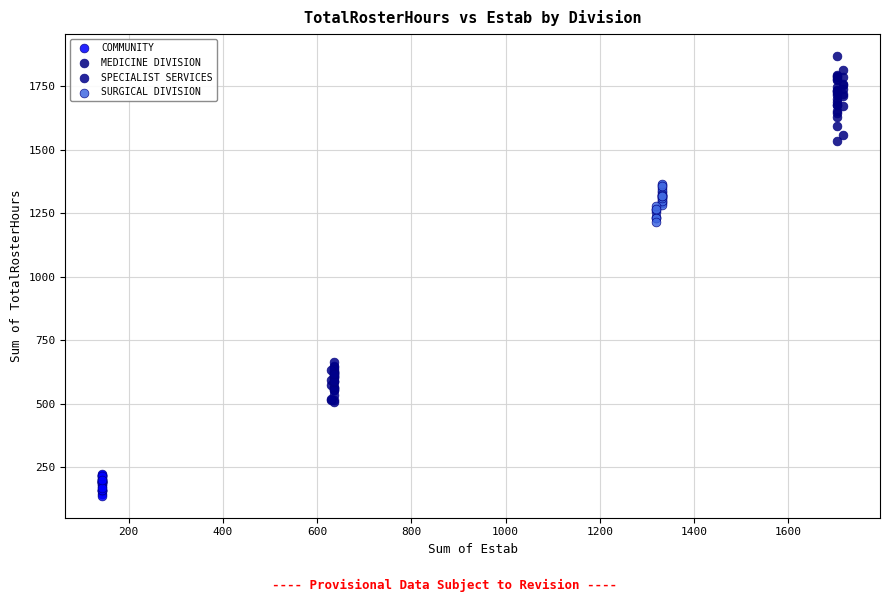

Which series contains the lowest Y value?

COMMUNITY